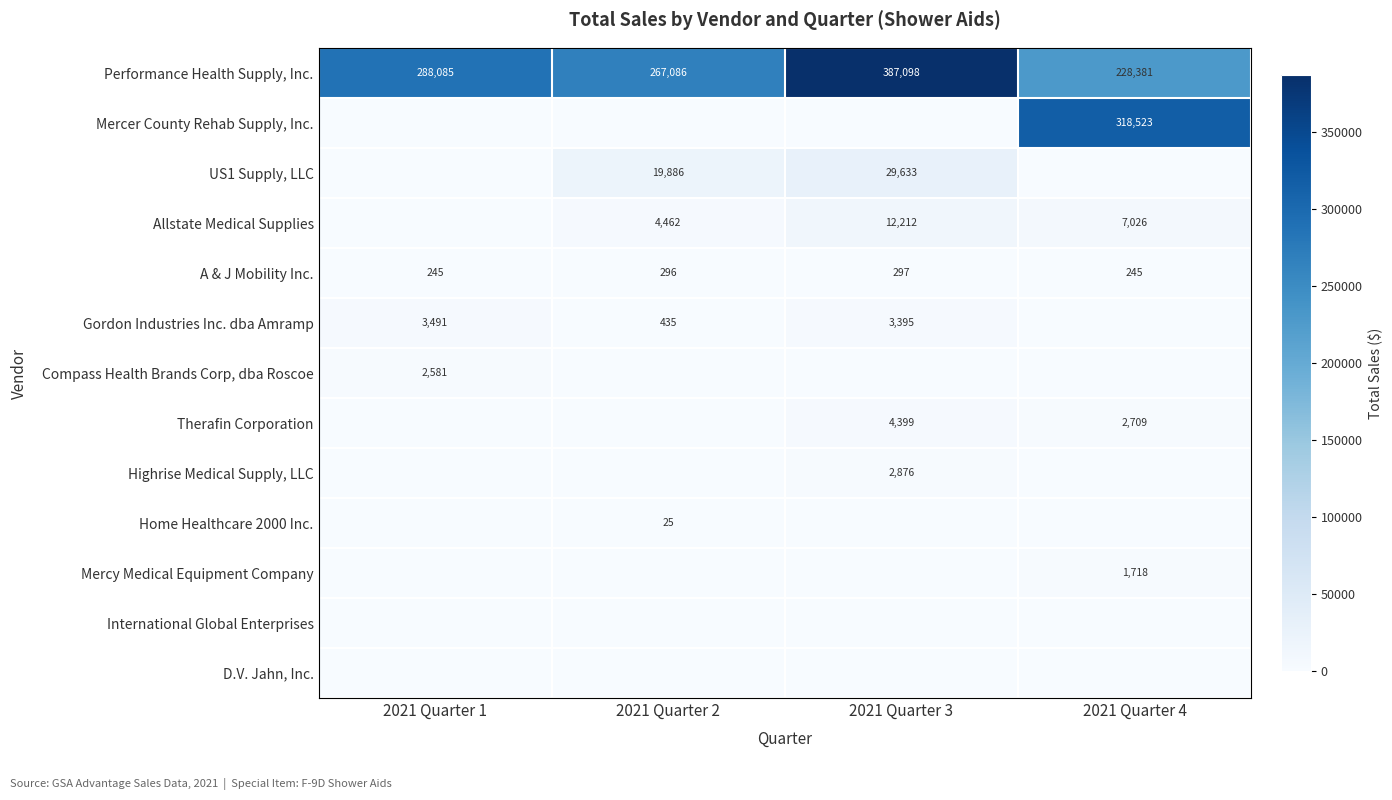

At which category is the sum across all series the highest?

2021 Quarter 4